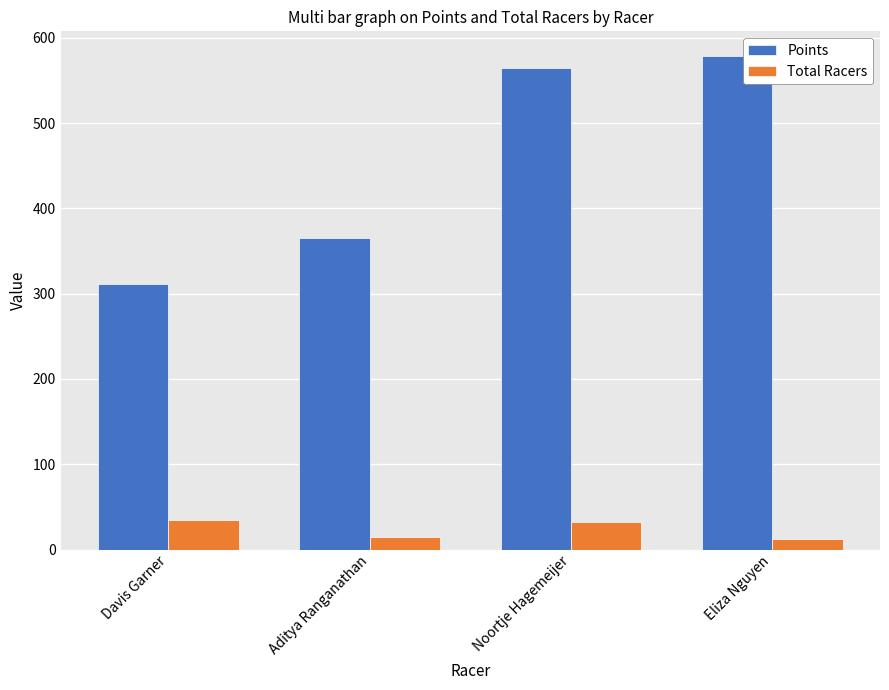

Read the Points value at Noortje Hagemeijer.

564.7